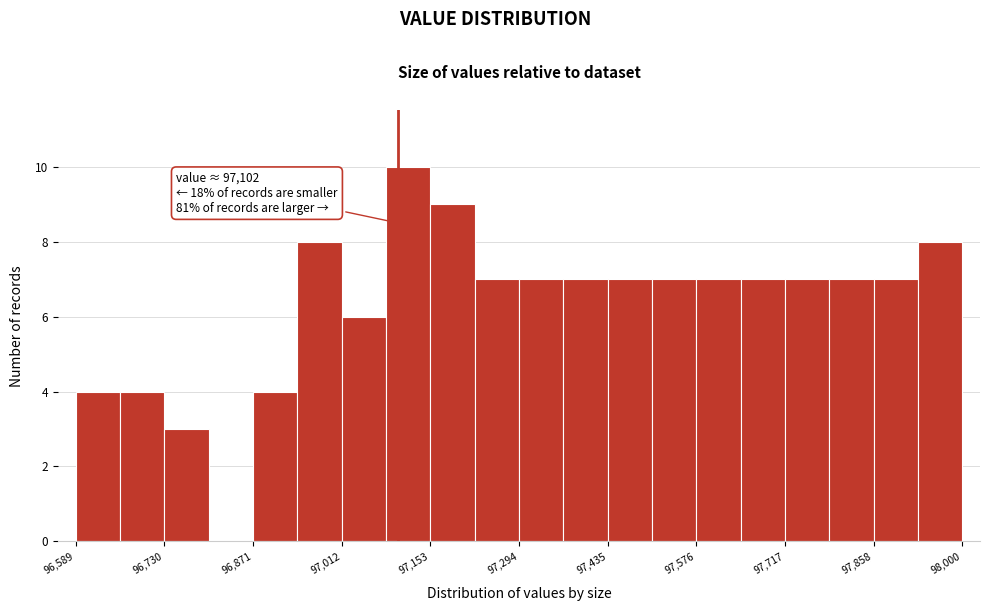

Read against the x-axis, roughly where is the centre of the tallest bar?

97120